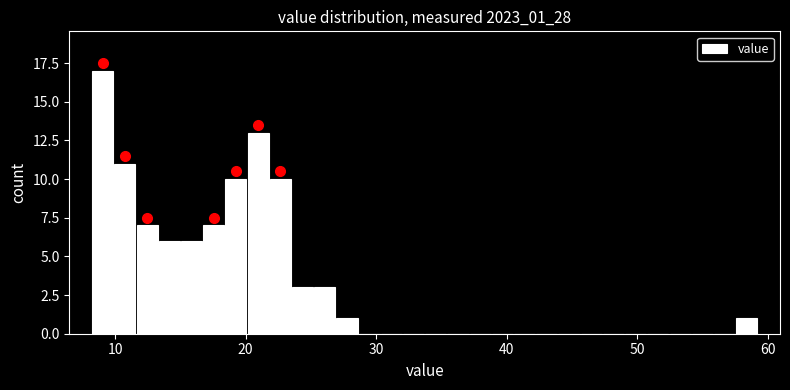

Read against the x-axis, roughly where is the centre of the tallest bar?

9